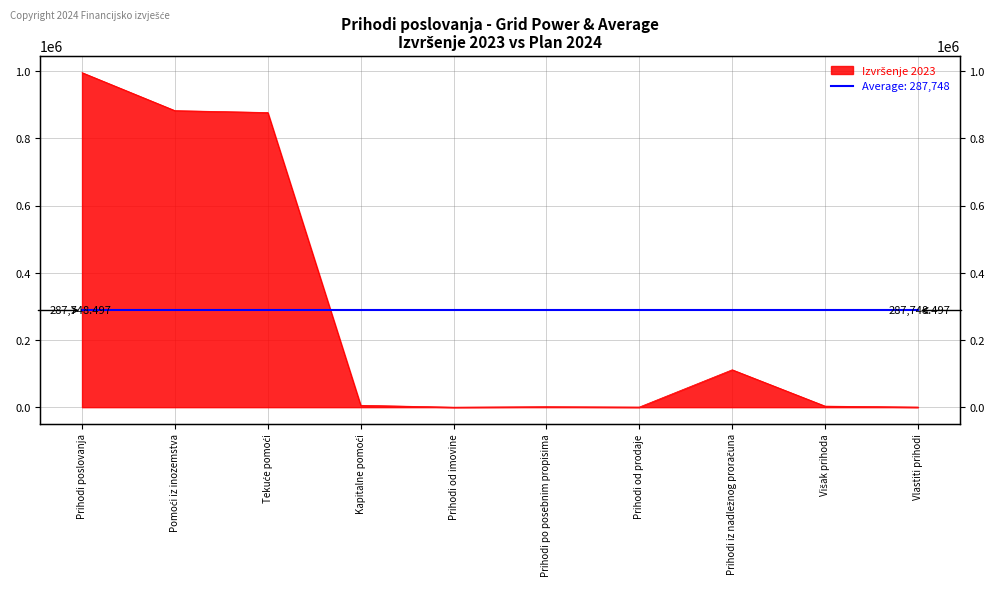

What is the label of the 8th point from the right?

Tekuće pomoći